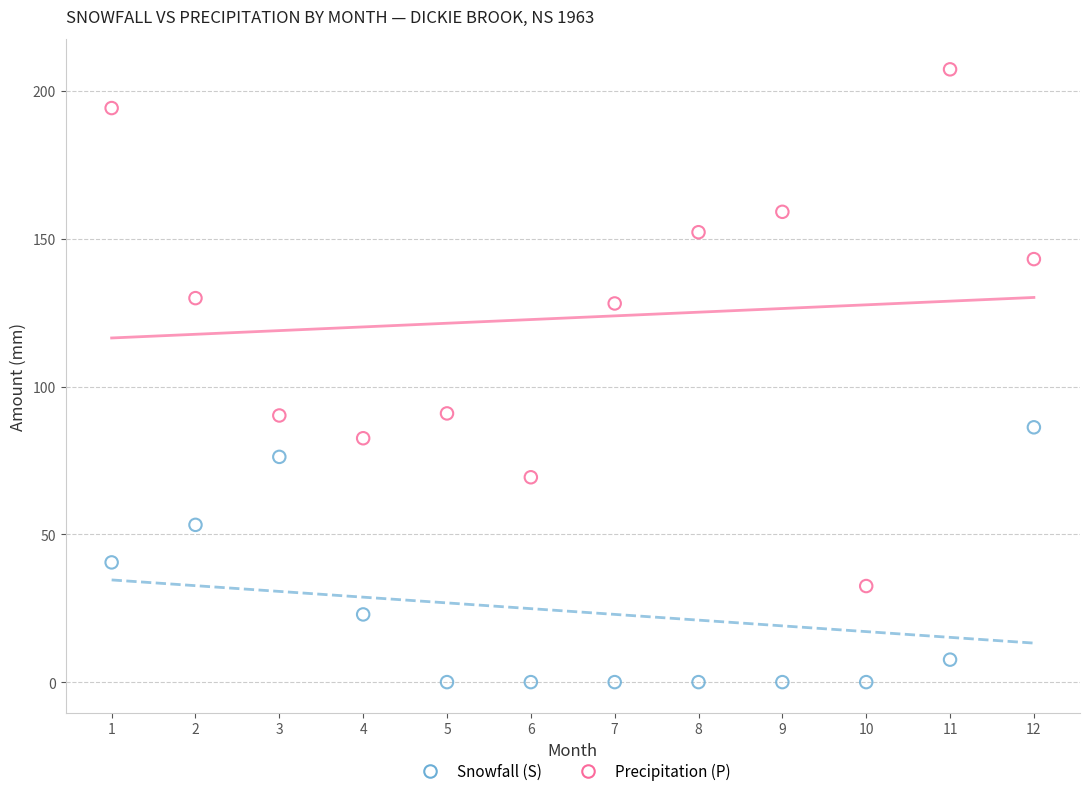

Which series has the widest spread of Y values?

Precipitation (P)